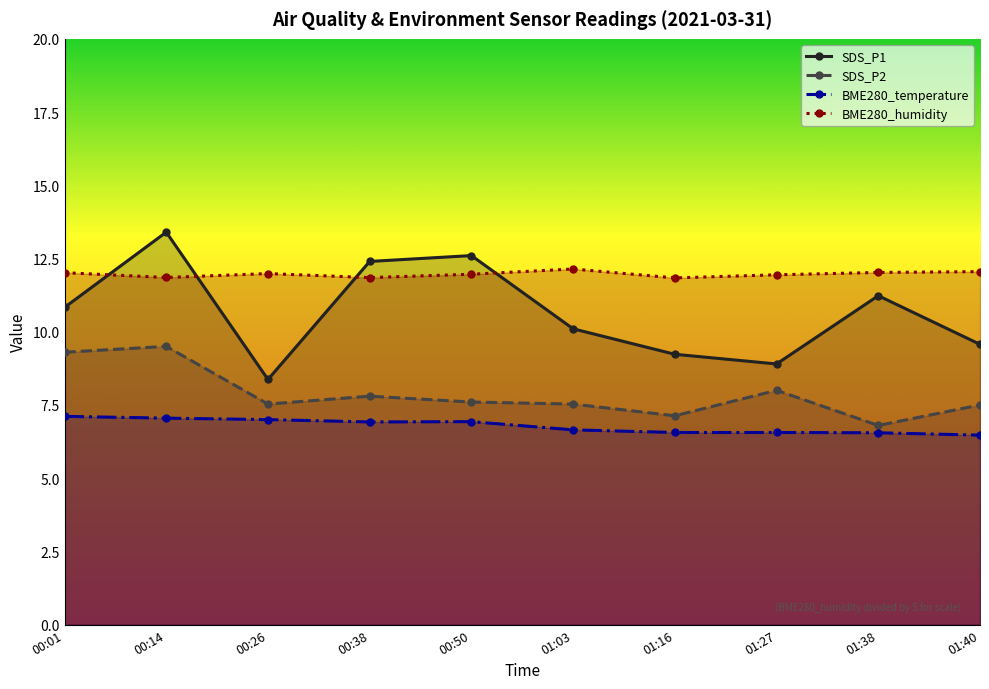

At which category does BME280_temperature reach its first local valley?

00:38